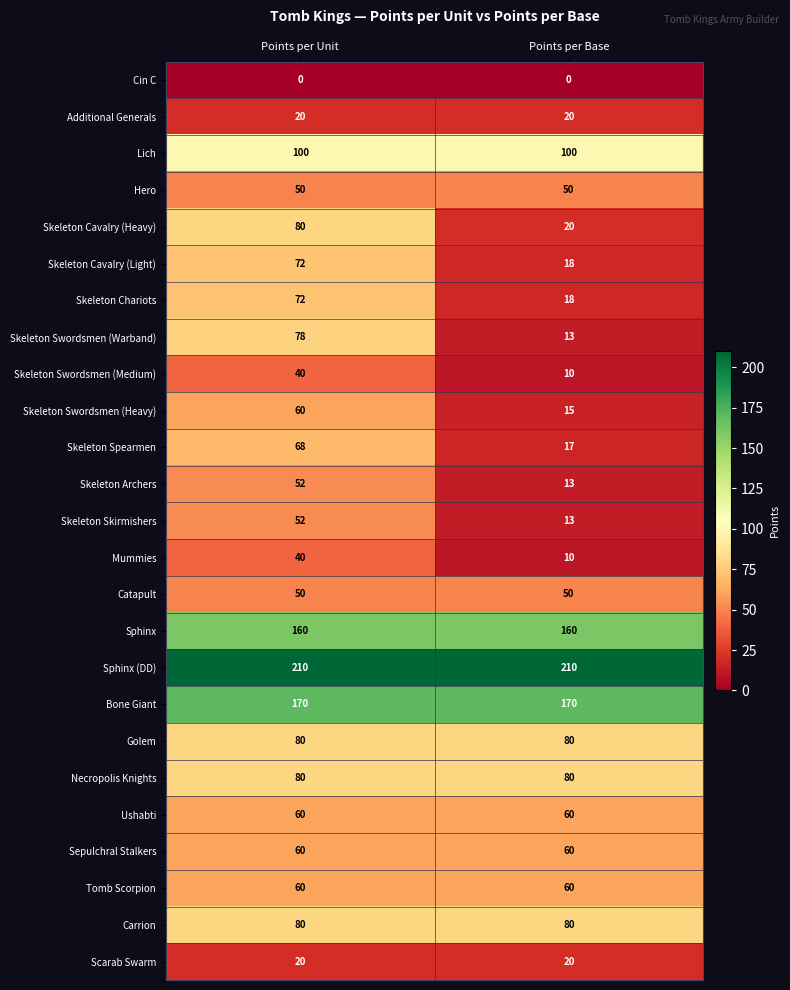

What is the greatest value displayed?

210